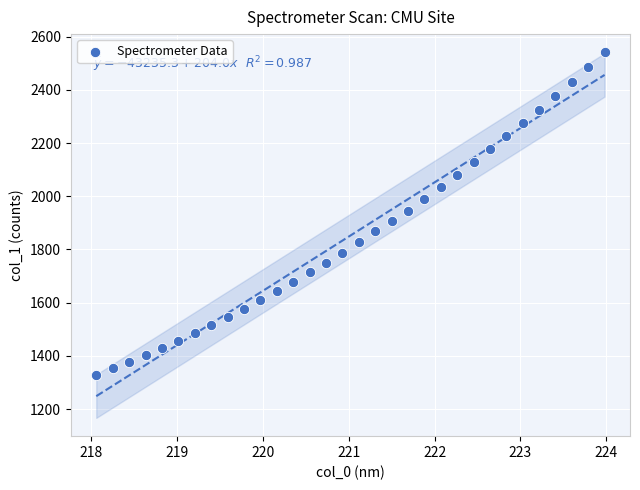

What is the range of X values (max minus min)?

5.9